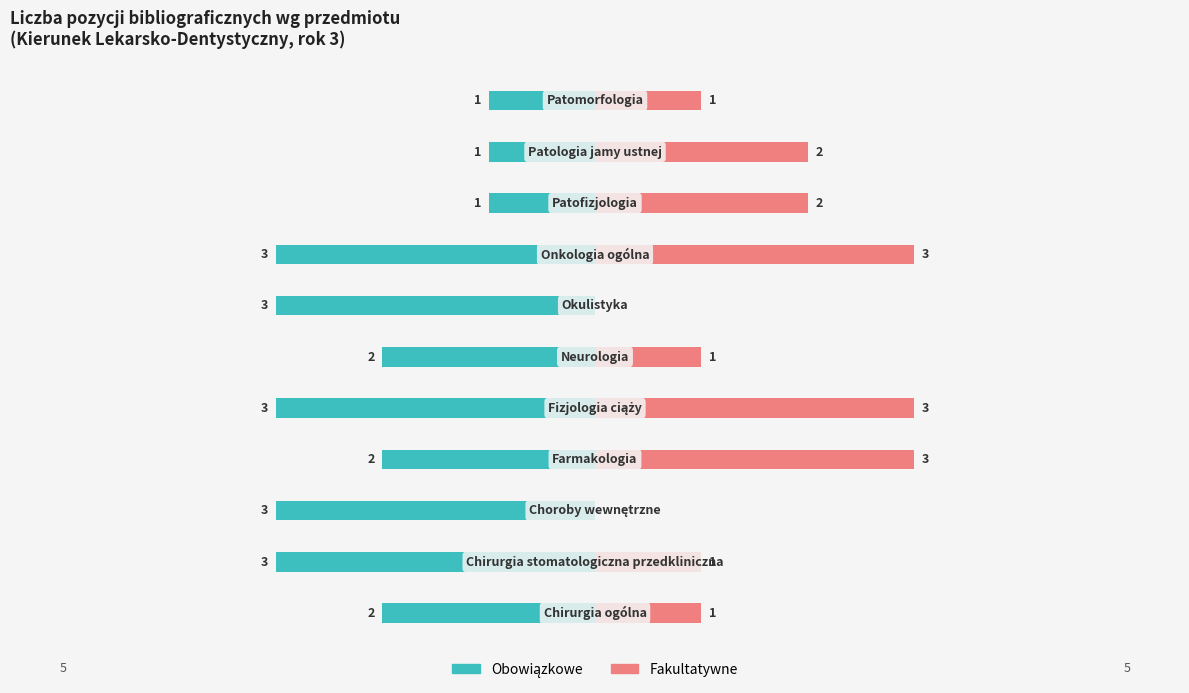

What are all the series names shown in the legend?

Obowiązkowe, Fakultatywne